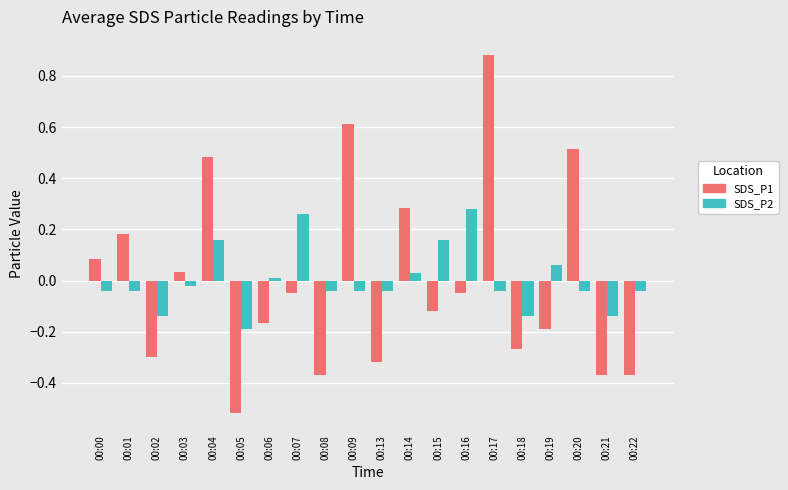

At 00:00, list the series in order from smallest to largest.

SDS_P2, SDS_P1